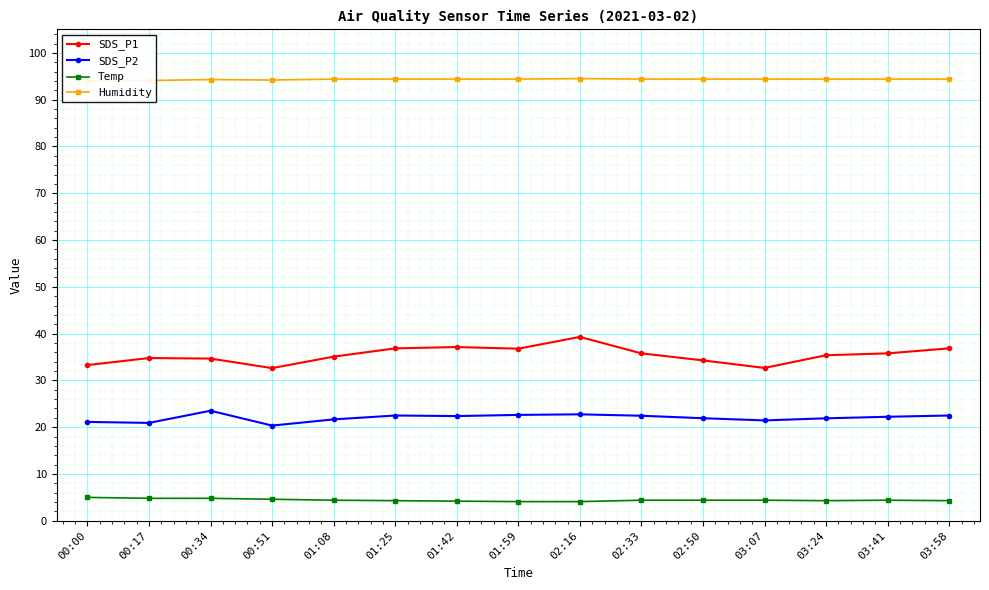

Reading left to right, list all the values displayed in this chart.

SDS_P1: 00:00=33.3	00:17=34.8	00:34=34.7	00:51=32.6	01:08=35.1	01:25=36.9	01:42=37.1	01:59=36.8	02:16=39.3	02:33=35.8	02:50=34.3	03:07=32.7	03:24=35.4	03:41=35.8	03:58=36.9
SDS_P2: 00:00=21.1	00:17=20.9	00:34=23.5	00:51=20.4	01:08=21.7	01:25=22.5	01:42=22.4	01:59=22.6	02:16=22.8	02:33=22.4	02:50=21.9	03:07=21.4	03:24=21.9	03:41=22.2	03:58=22.5
Temp: 00:00=5.0	00:17=4.8	00:34=4.8	00:51=4.6	01:08=4.4	01:25=4.3	01:42=4.2	01:59=4.1	02:16=4.1	02:33=4.4	02:50=4.4	03:07=4.4	03:24=4.3	03:41=4.4	03:58=4.3
Humidity: 00:00=94.0	00:17=94.1	00:34=94.3	00:51=94.2	01:08=94.4	01:25=94.4	01:42=94.4	01:59=94.4	02:16=94.5	02:33=94.4	02:50=94.4	03:07=94.4	03:24=94.4	03:41=94.4	03:58=94.4